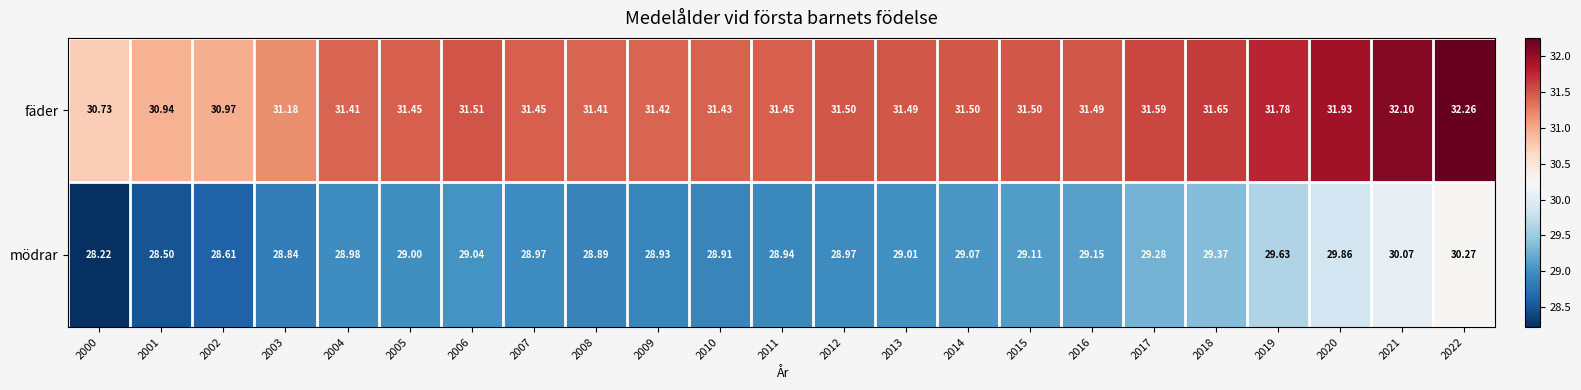

Is the value of fäder at 2022 greater than the value of mödrar at 2010?

Yes